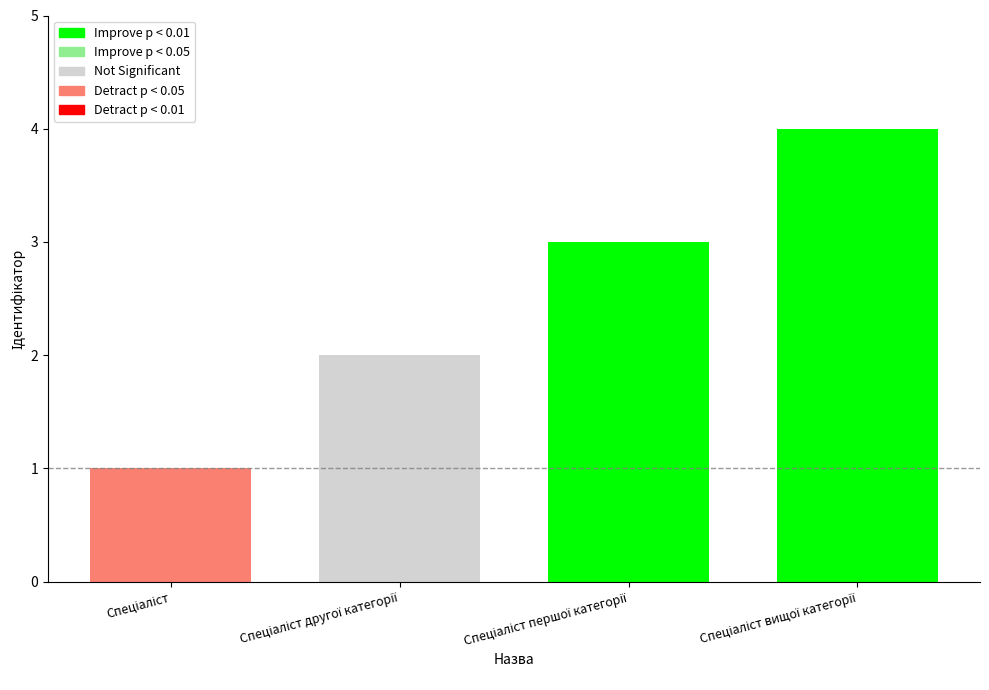

Count the number of data series in this chart.

1